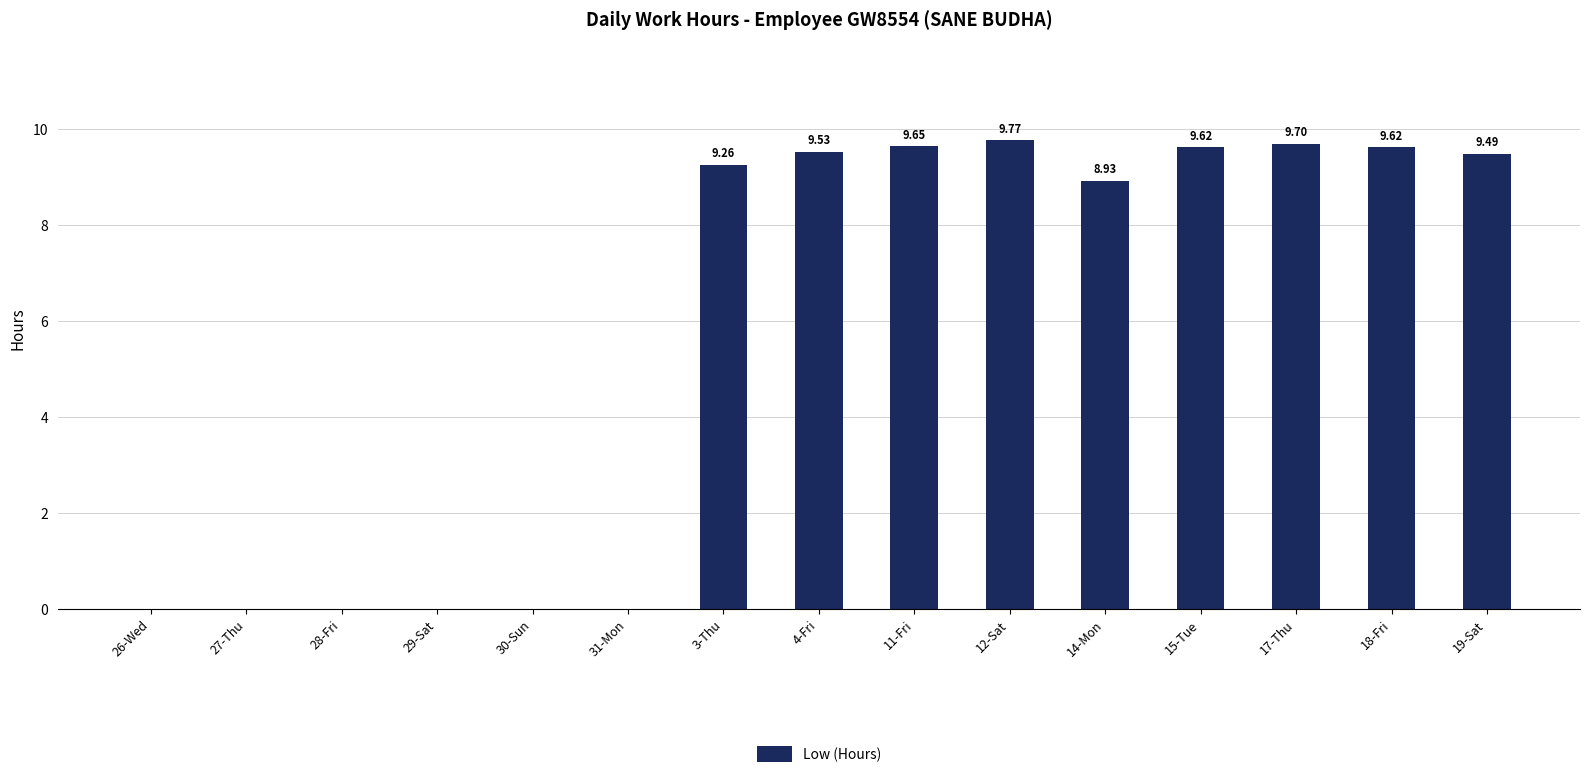

Are the bars horizontal?

No